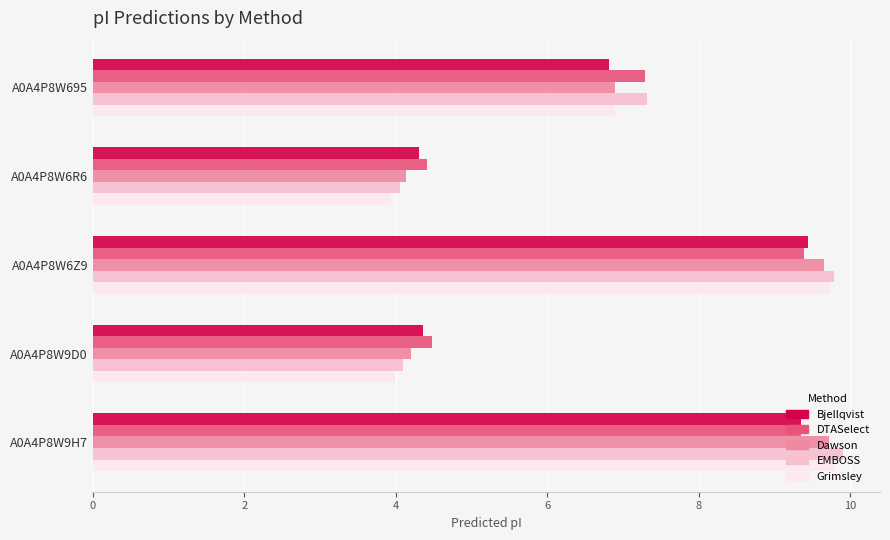

What is the minimum value for Dawson?

4.1